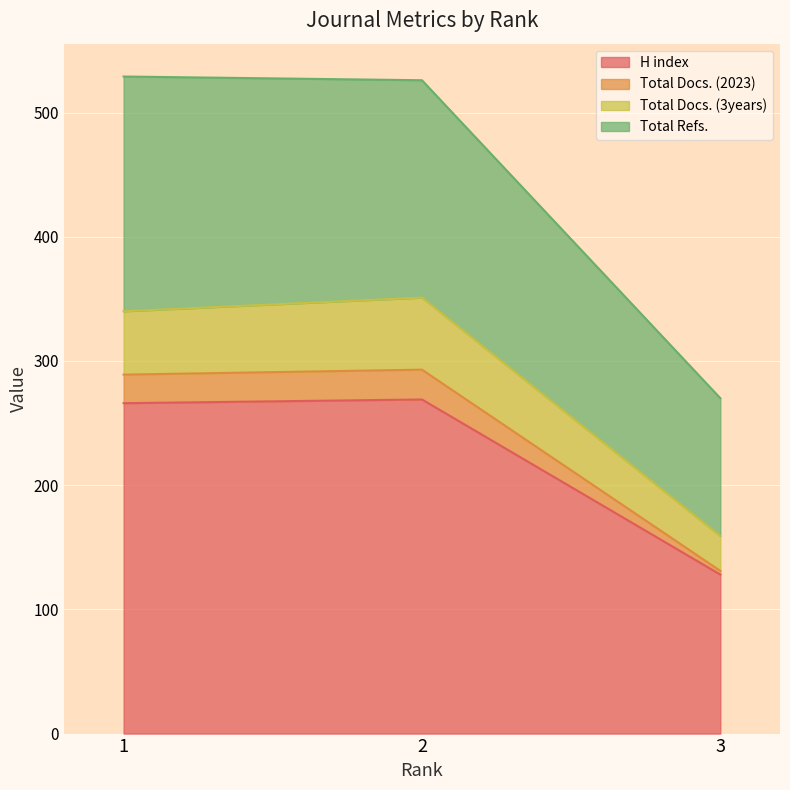

Reading left to right, list the values for the H index series.

1=266	2=269	3=128